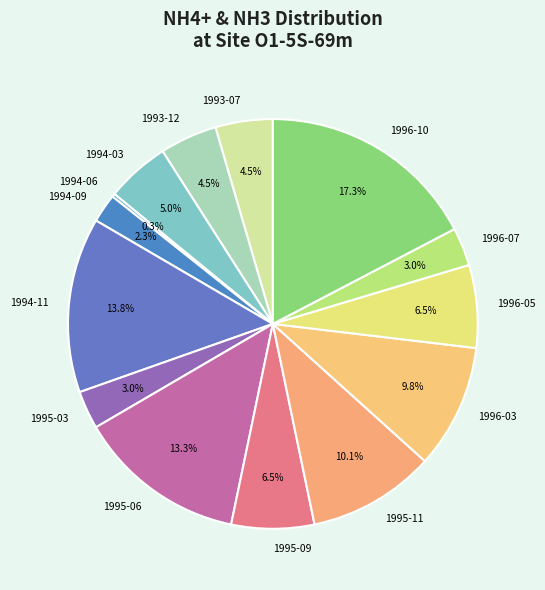

What percentage is the 1994-03 slice, to the nearest percent?

5%